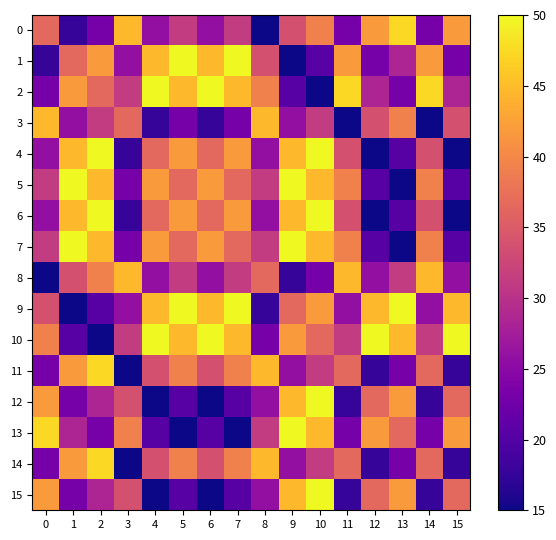

Rank the series by their maximum value, from highest to lowest.

1, 2, 4, 5, 6, 7, 9, 10, 12, 13, 15, 0, 11, 14, 3, 8